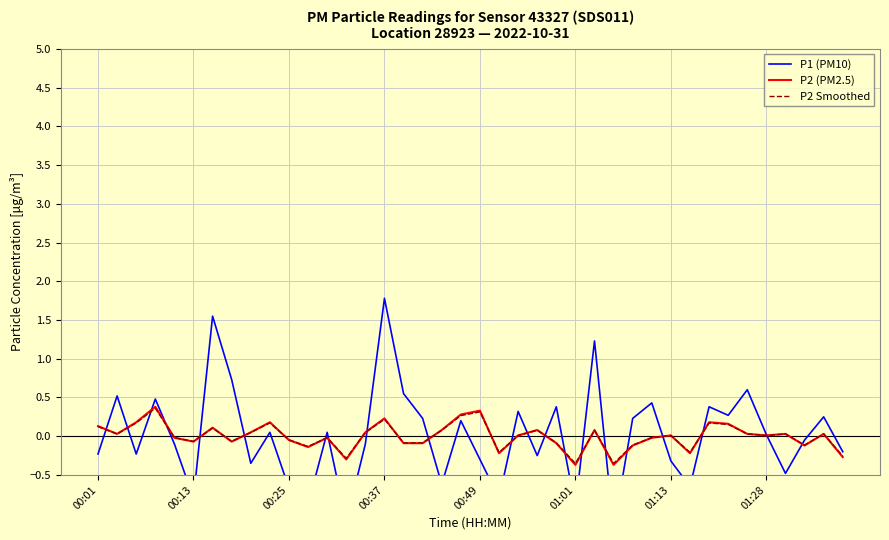

What is the minimum value for P2 Smoothed?

-0.4